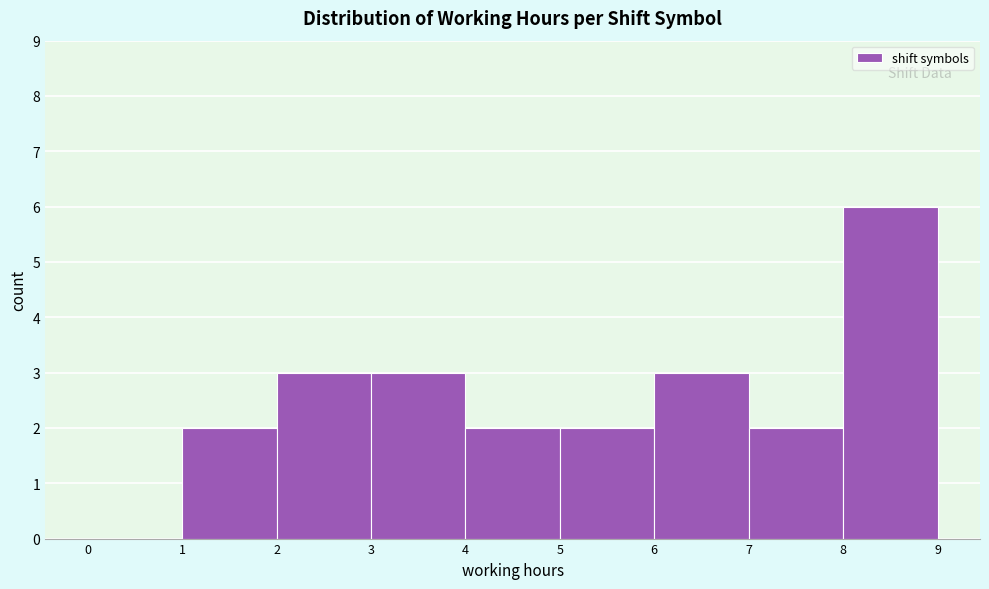

Reading left to right, list every bar in this chart as the range it spans on the x-axis followed by its height. The values are not printed on the chart, so give them approximately, as read against the axis.

0 to 1: 0
1 to 2: 2
2 to 3: 3
3 to 4: 3
4 to 5: 2
5 to 6: 2
6 to 7: 3
7 to 8: 2
8 to 9: 6